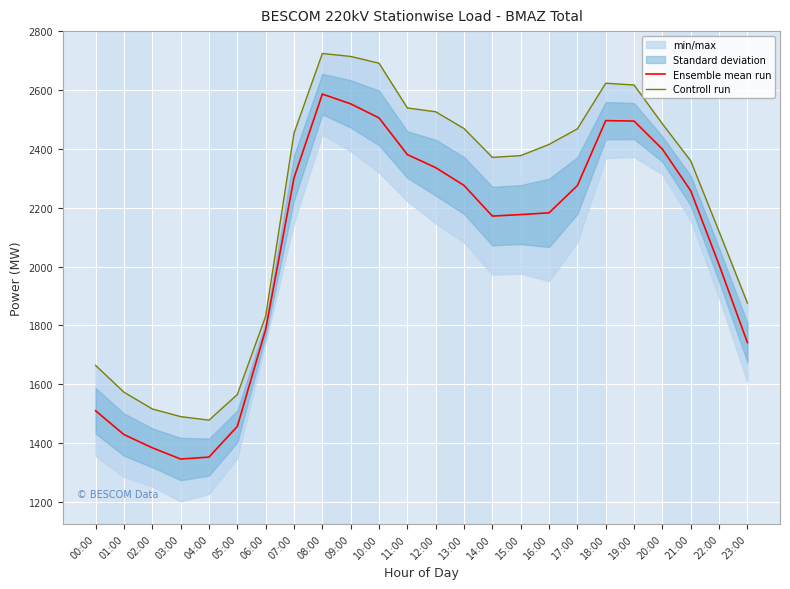

What is the sum of the Ensemble mean run values at 19:00 and 03:00?

3840.2